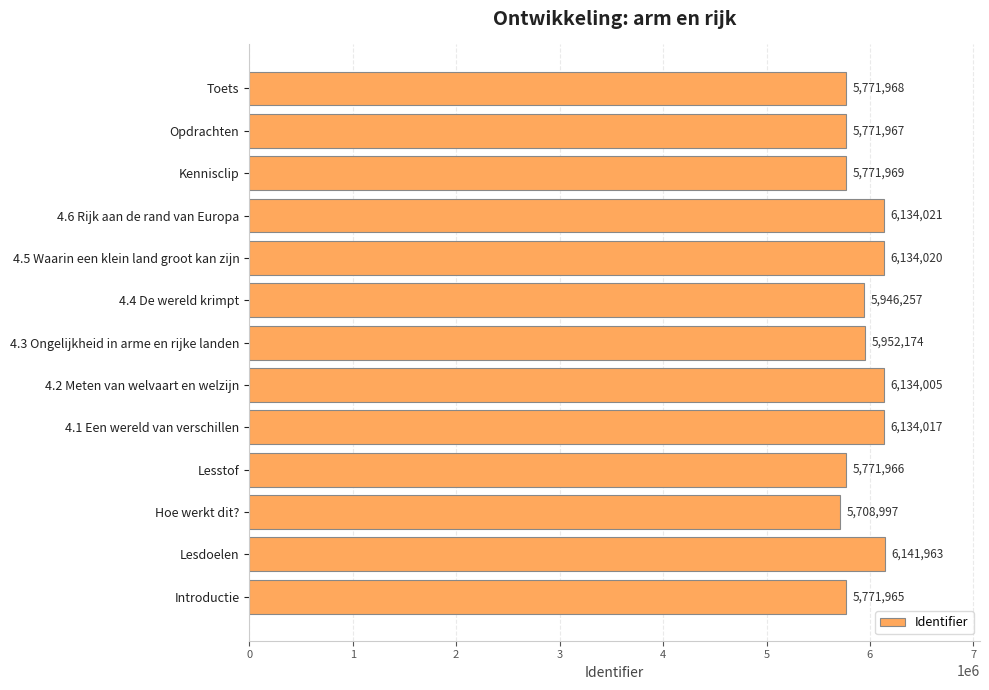

At which label is the value closest to 5925480?

4.4 De wereld krimpt